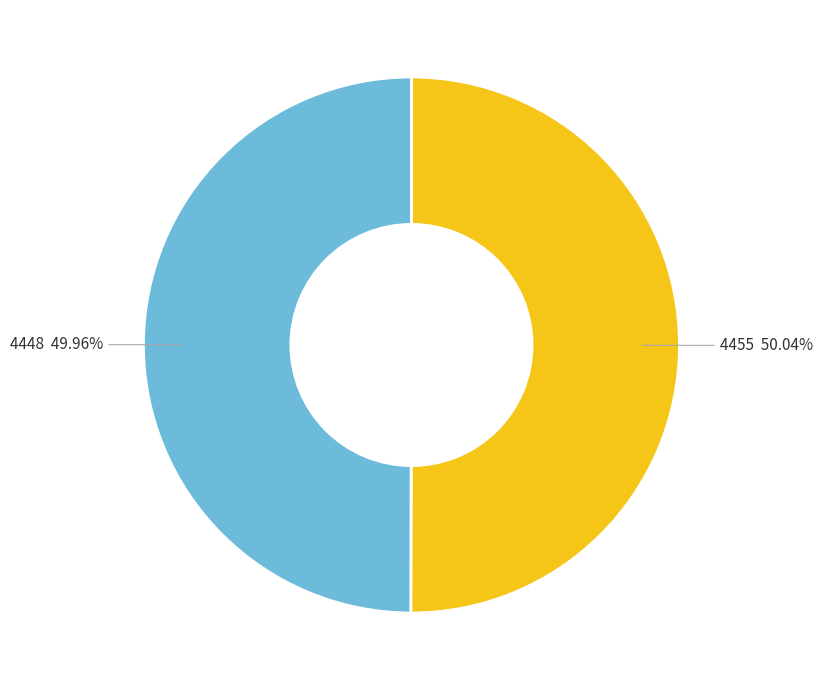

What is the ratio of the value at 4455 to the value at 4448?

1.0